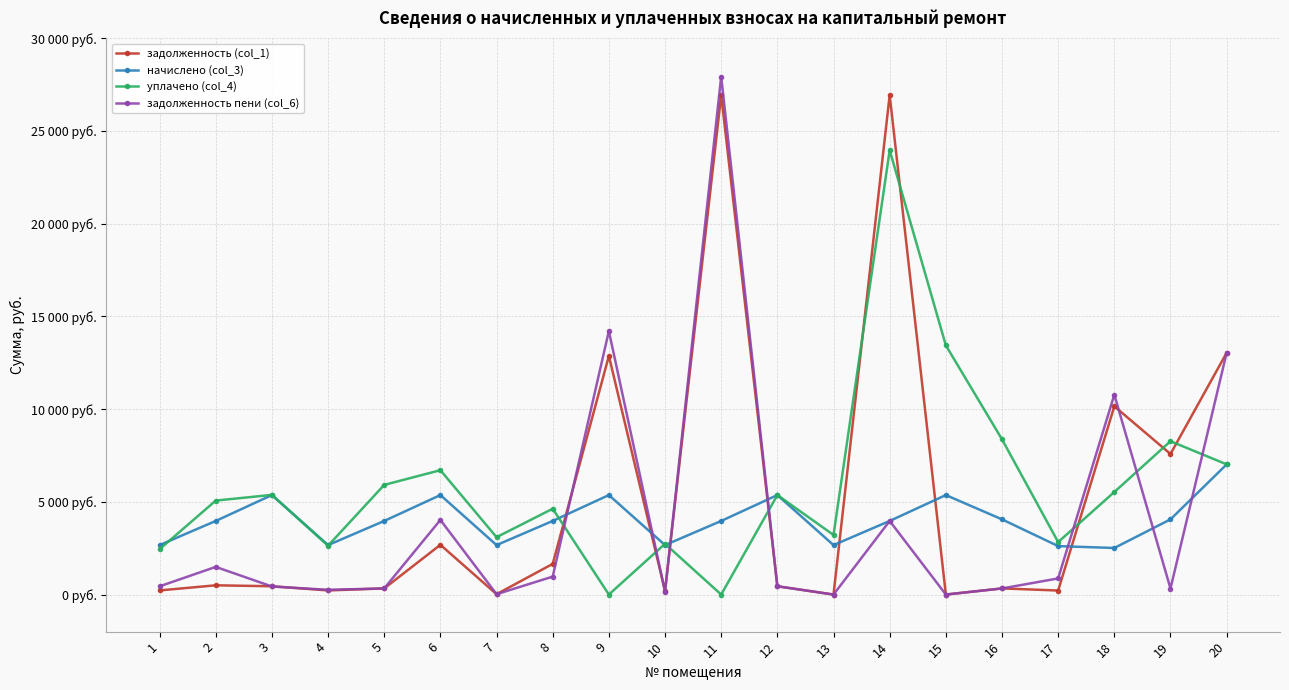

How many intersections are there between задолженность пени (col_6) and начислено (col_3)?

7